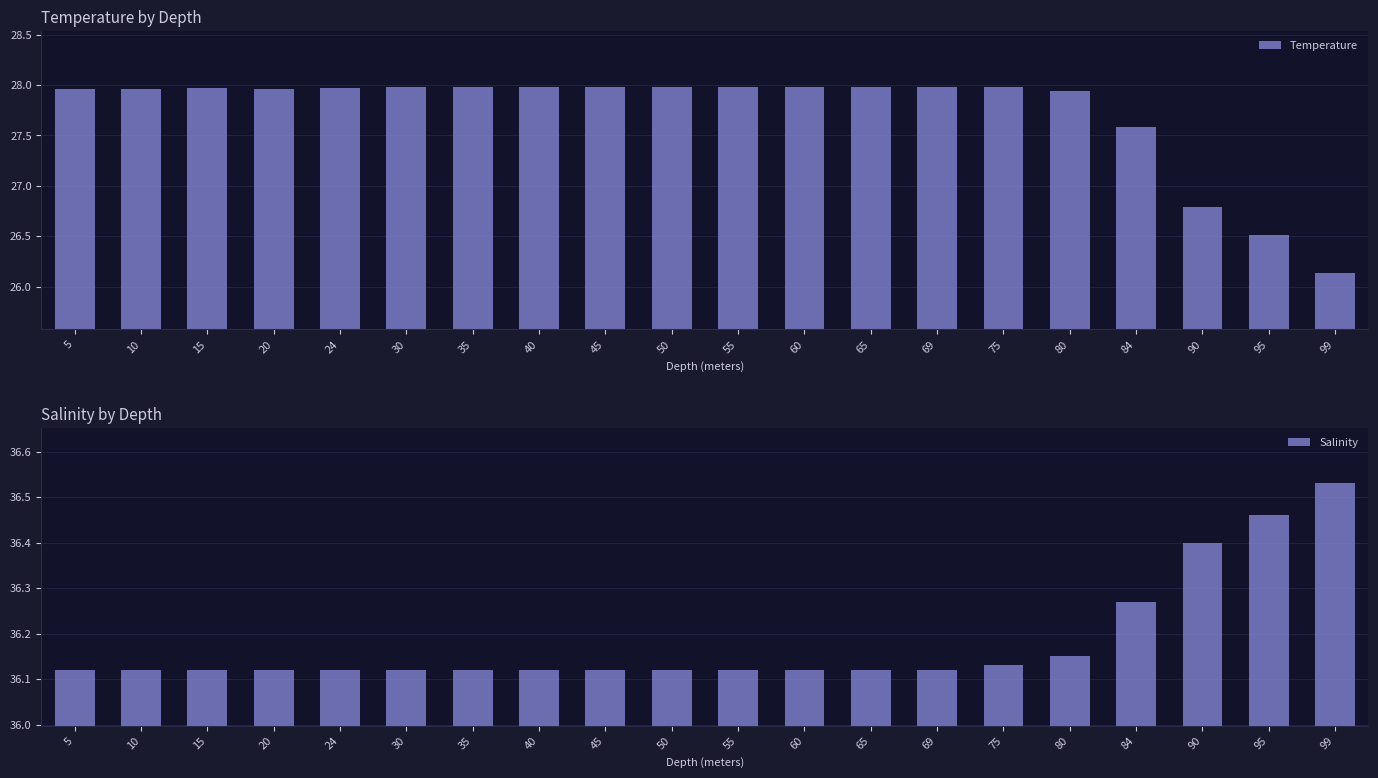

Is the value of Temperature at 65 greater than the value of Salinity at 40?

No